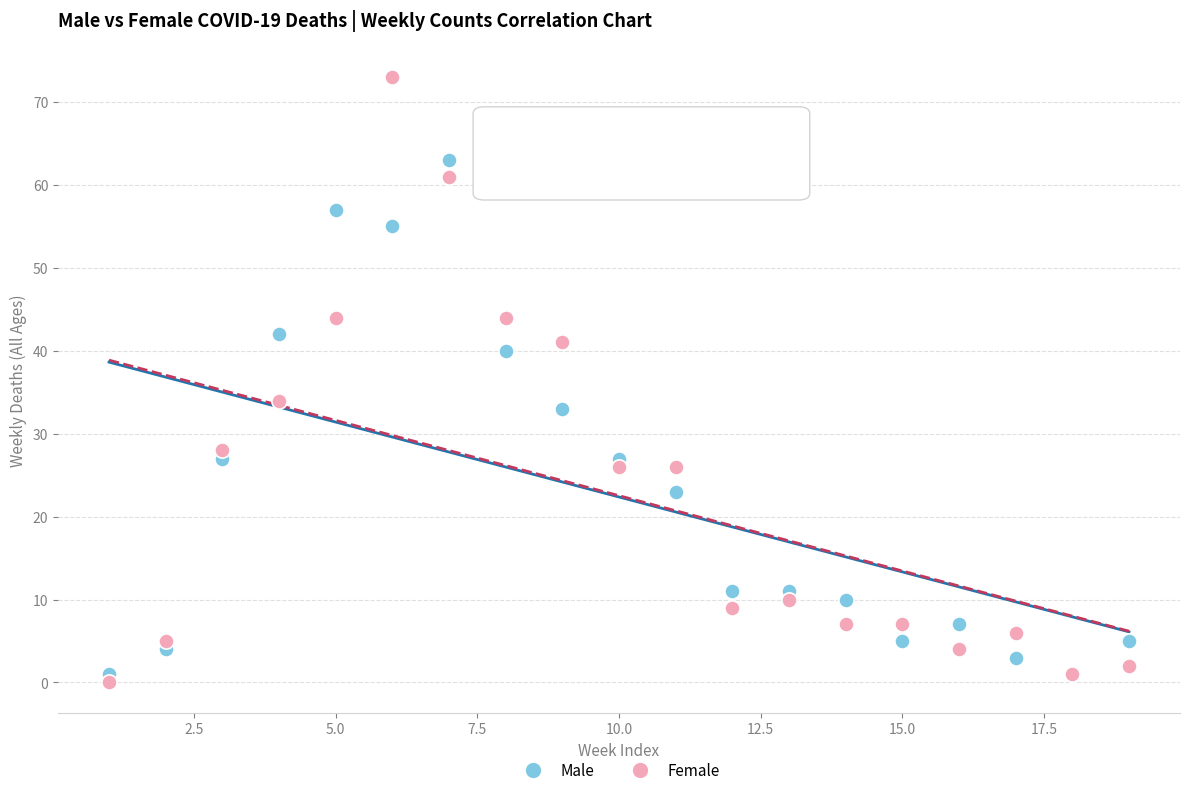

Which series contains the lowest Y value?

Female